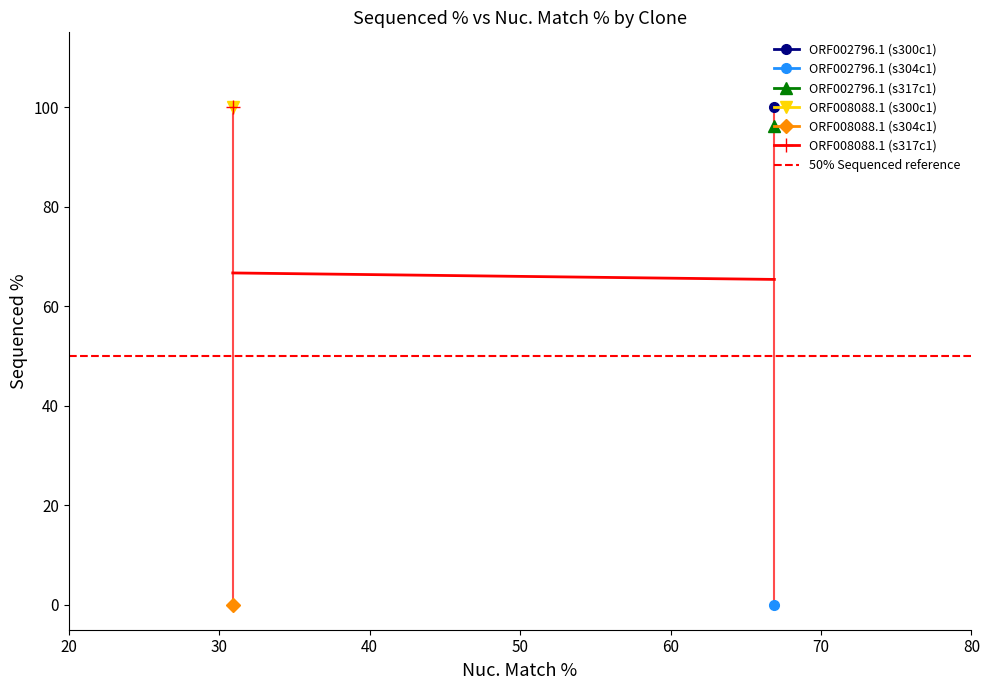

What is the difference between the highest and lowest values at Nuc. Match %?

36.0